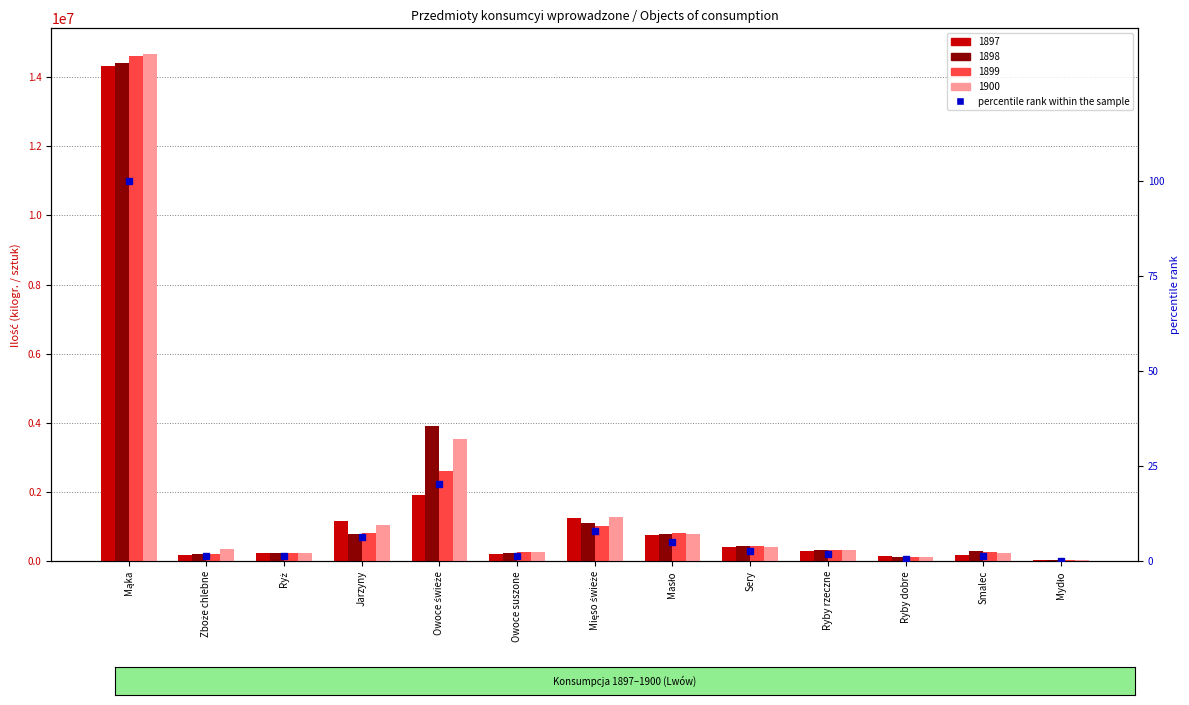

At which category does the chart reach its peak across all series?

Mąka